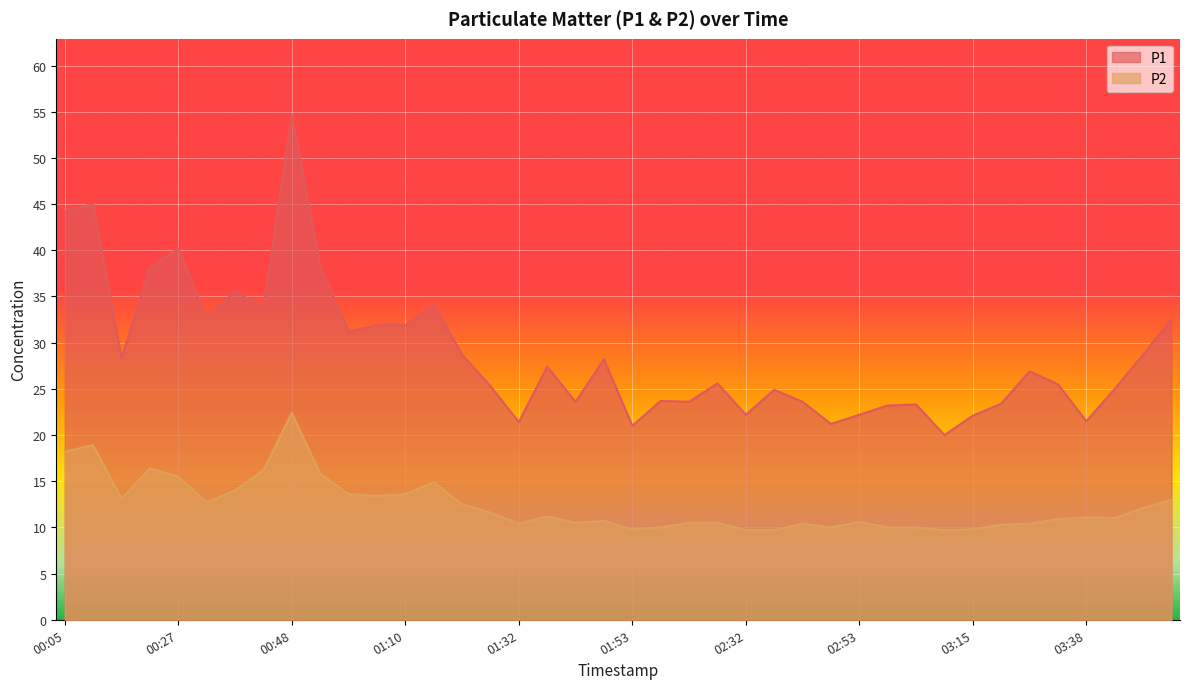

Which series has the widest spread of values?

P1